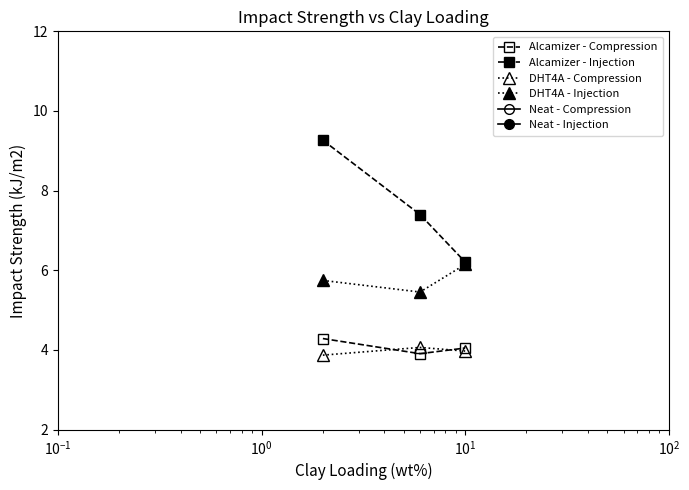

How many data points in Alcamizer - Injection are less than 7?

1